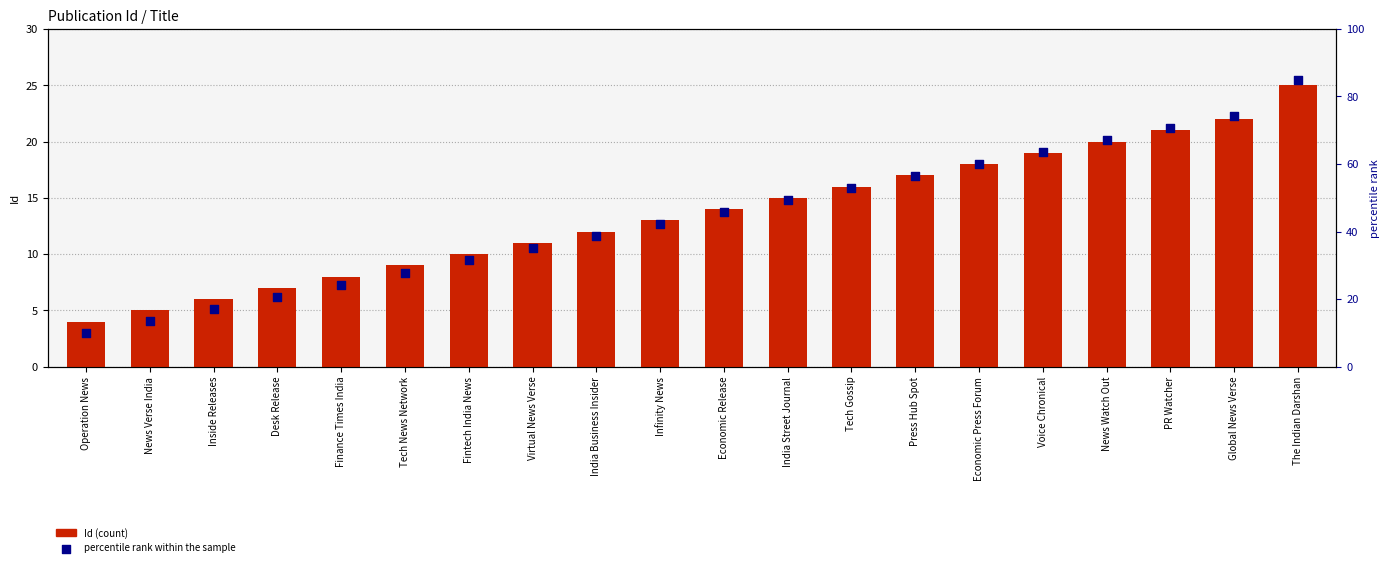

Which series contains the lowest Y value?

Id (count)